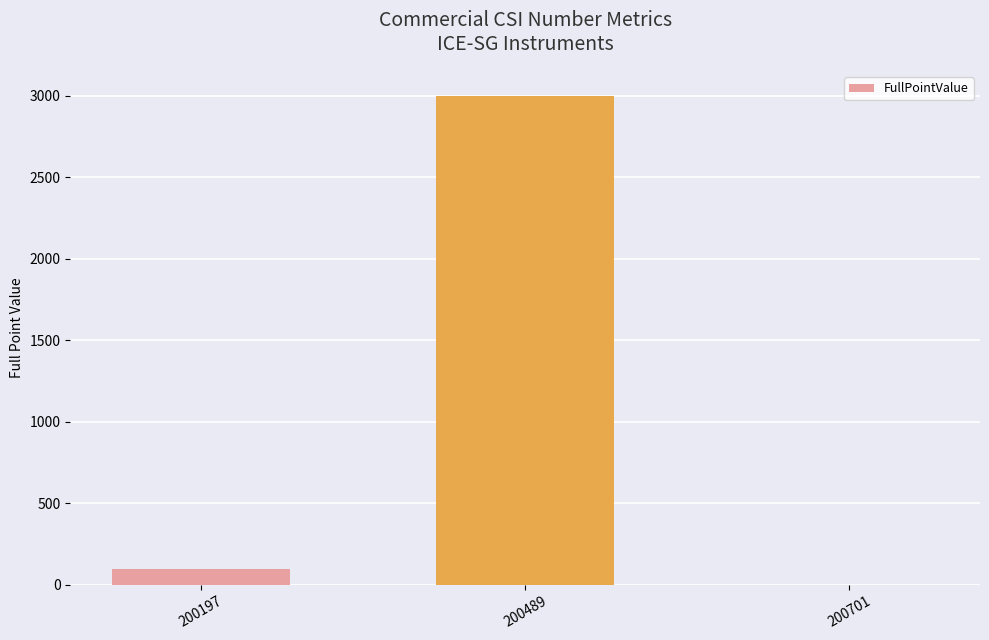

How many distinct data groups are displayed?

1